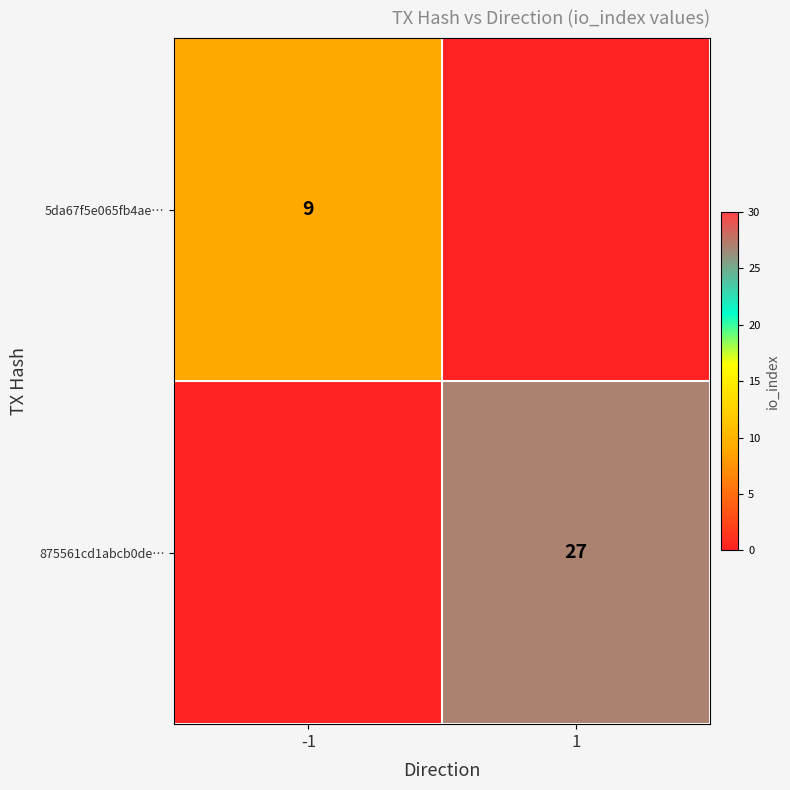

True or false: 875561cd1abcb0de… has a value of 38 at 1.

False